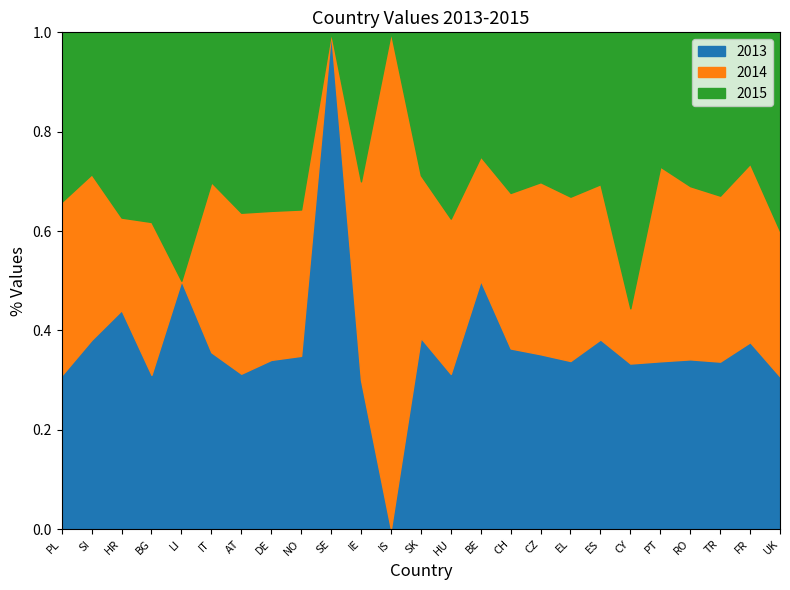

What is the label of the 11th point from the right?

BE